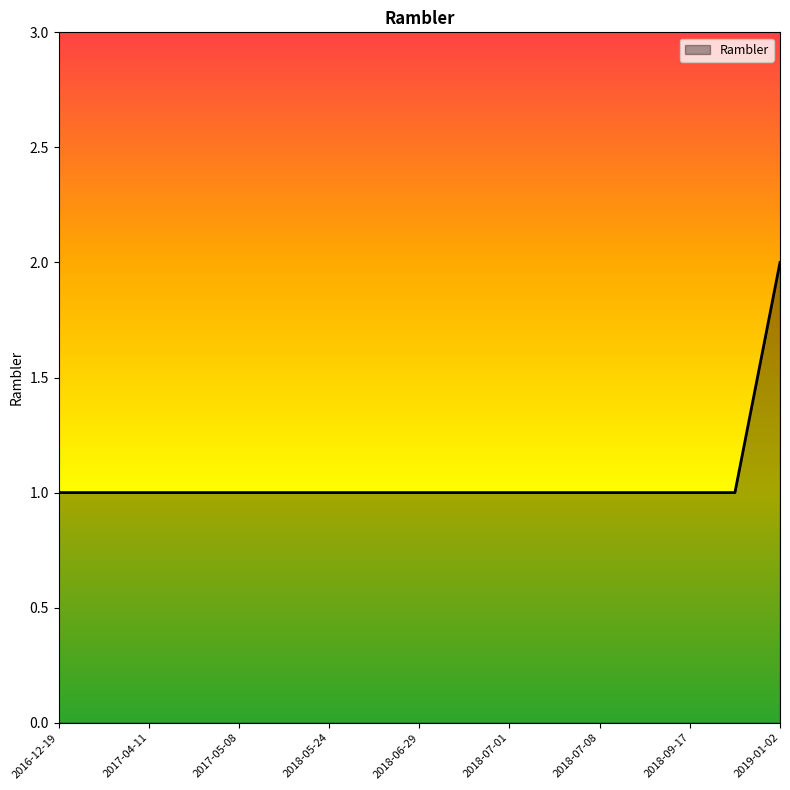

What is the smallest value displayed?

1